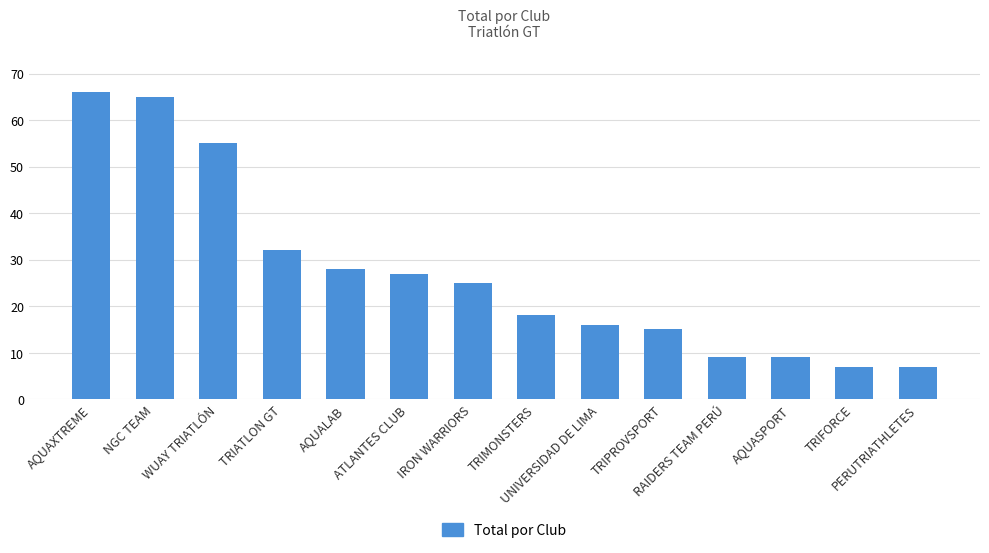

True or false: the data shows 6 at RAIDERS TEAM PERÚ.

False